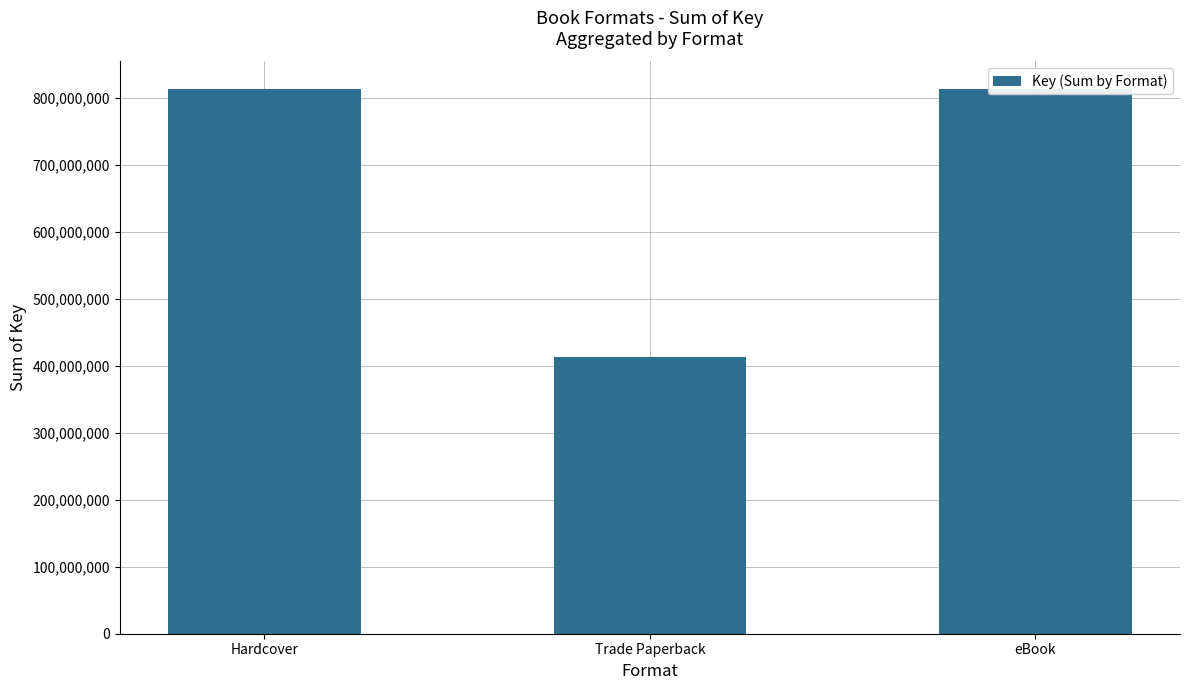

How many distinct data groups are displayed?

1